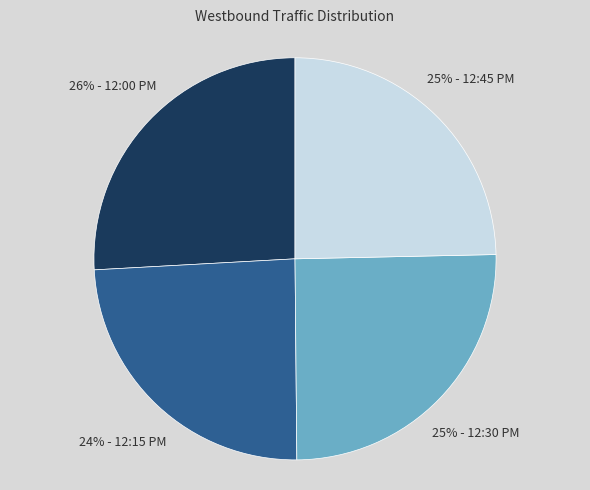

Does any single category account for the majority?

No